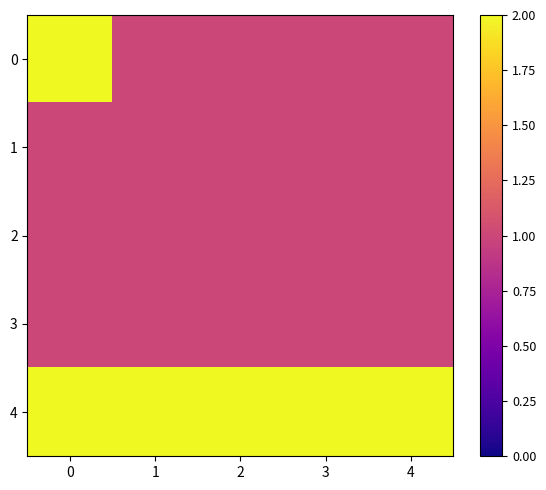

At 1, list the series in order from largest to smallest.

4, 0, 1, 2, 3